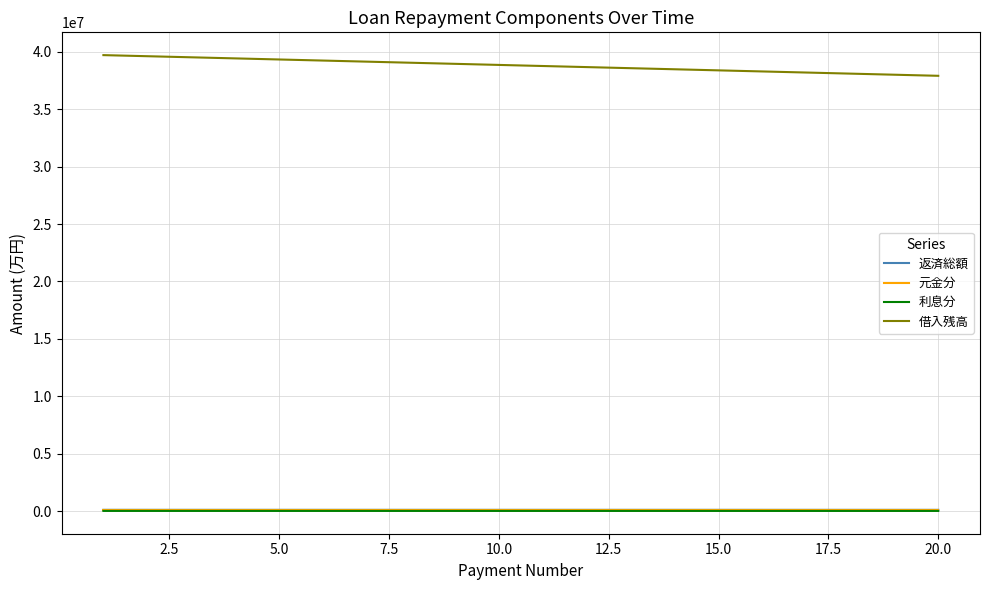

True or false: 利息分 and 借入残高 intersect in this chart.

False